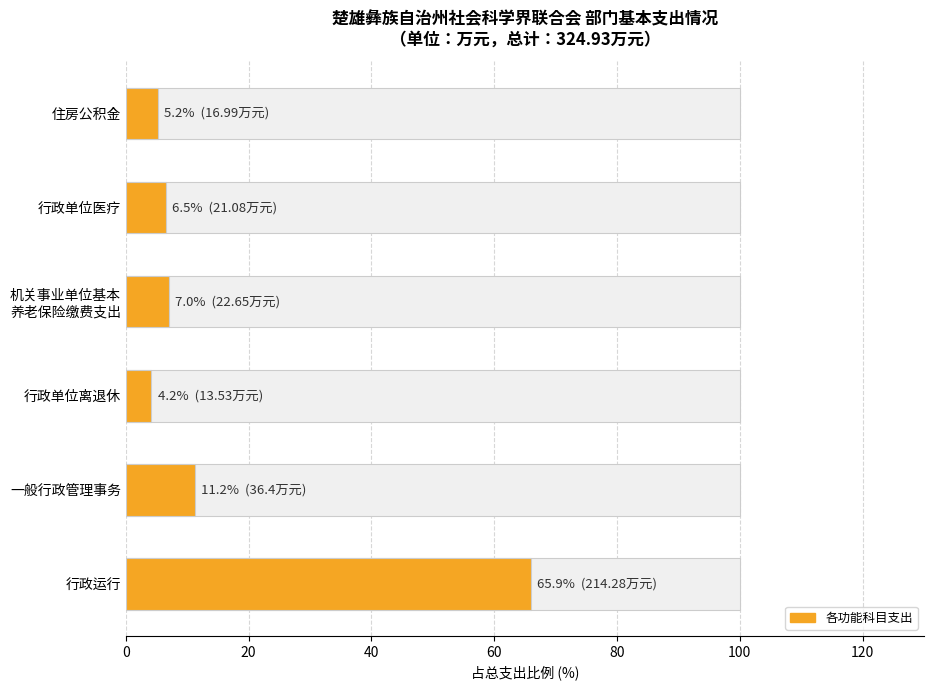

How many data points are above 6?

4